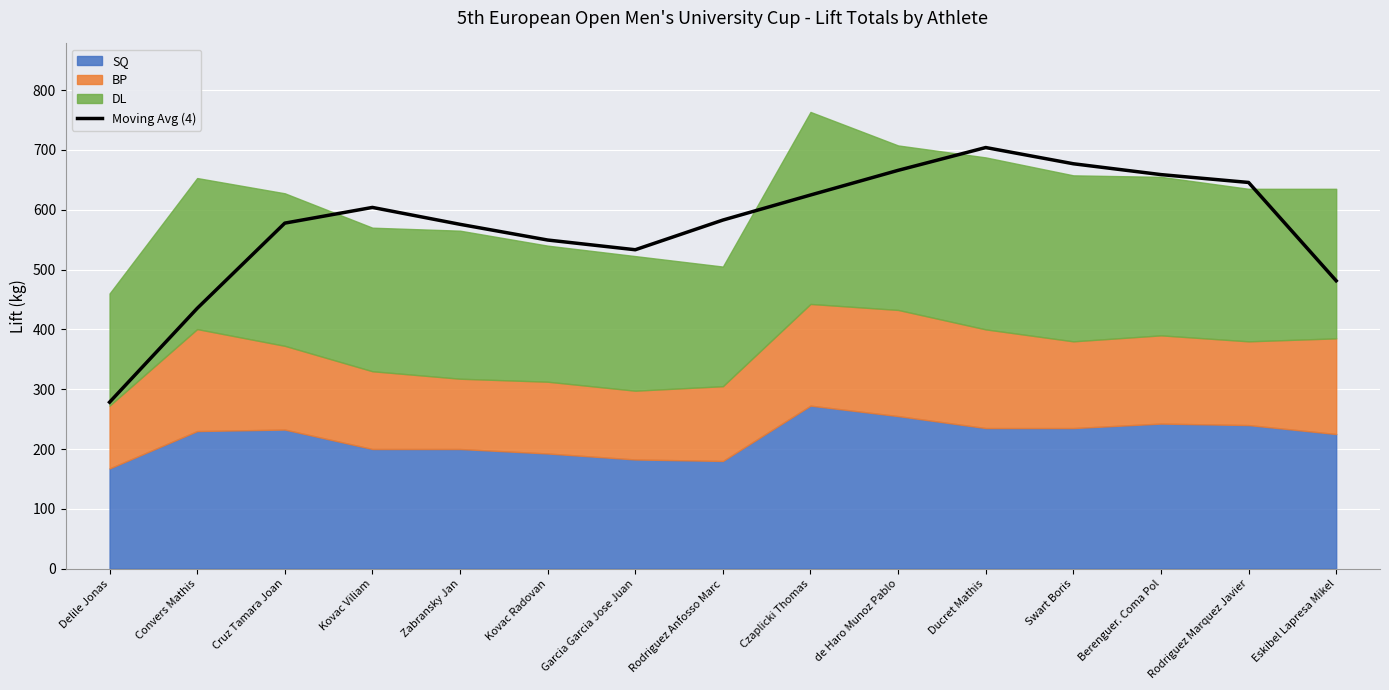

List the labels in order of value, largest first.

Ducret Mathis, Swart Boris, de Haro Munoz Pablo, Berenguer. Coma Pol, Rodriguez Marquez Javier, Czaplicki Thomas, Kovac Viliam, Rodriguez Anfosso Marc, Cruz Tamara Joan, Zabransky Jan, Kovac Radovan, Garcia Garcia Jose Juan, Eskibel Lapresa Mikel, Convers Mathis, Delile Jonas